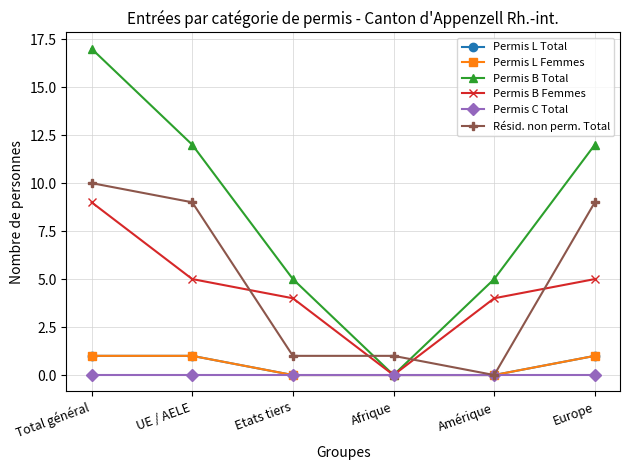

What is the difference between the second highest and second lowest values in the Permis B Total series?

7